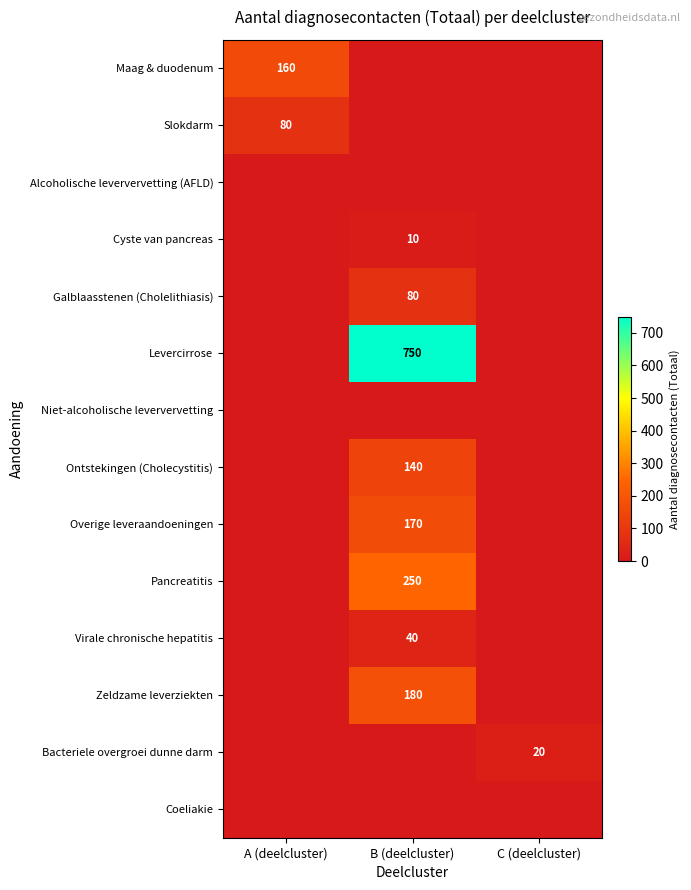

Between A (deelcluster) and C (deelcluster), which series saw the biggest shift?

Maag & duodenum